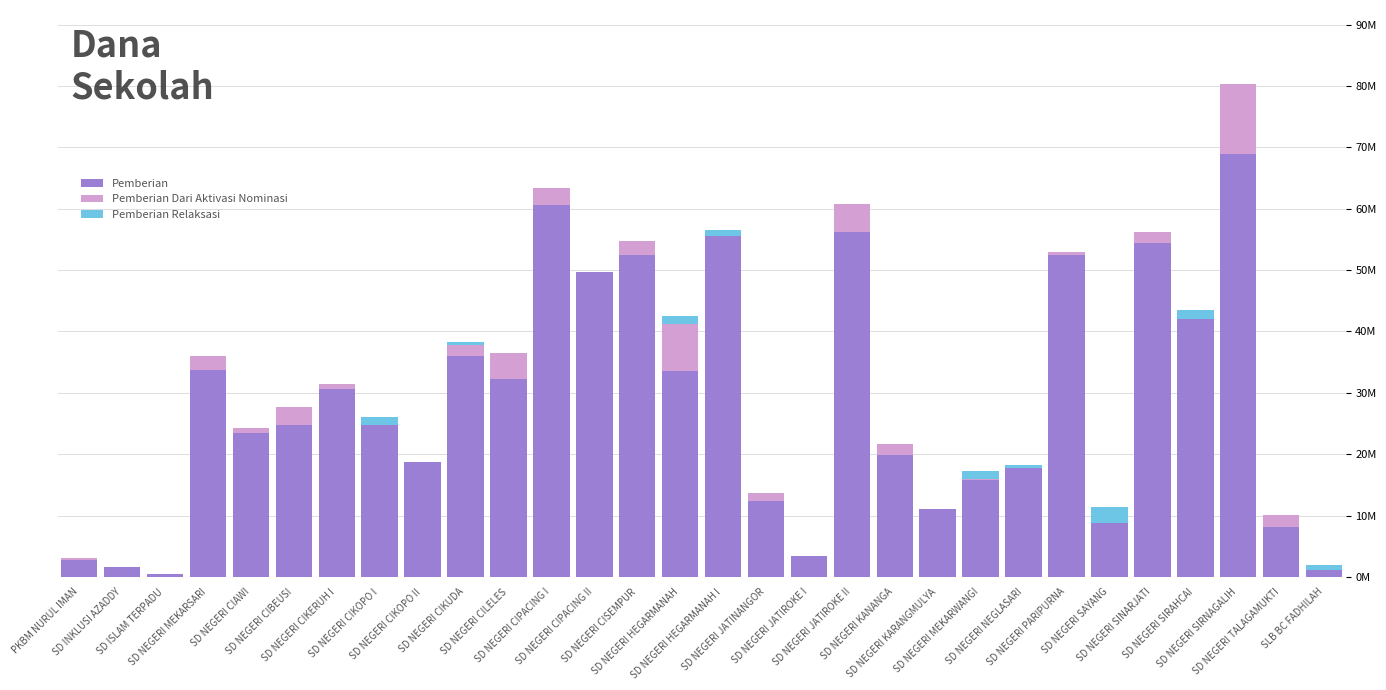

What are all the series names shown in the legend?

Pemberian, Pemberian Dari Aktivasi Nominasi, Pemberian Relaksasi